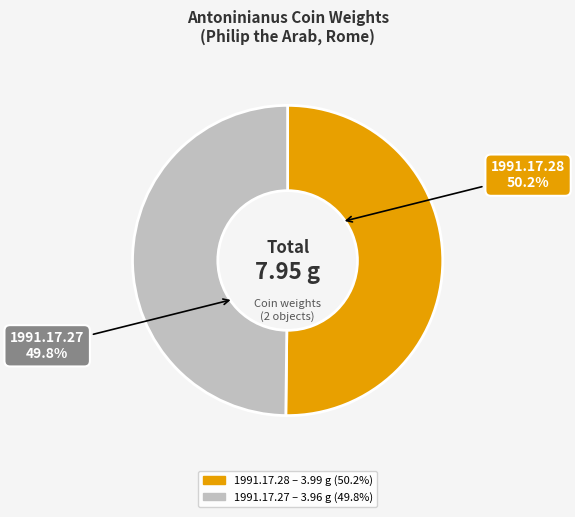

Does any single category account for the majority?

Yes